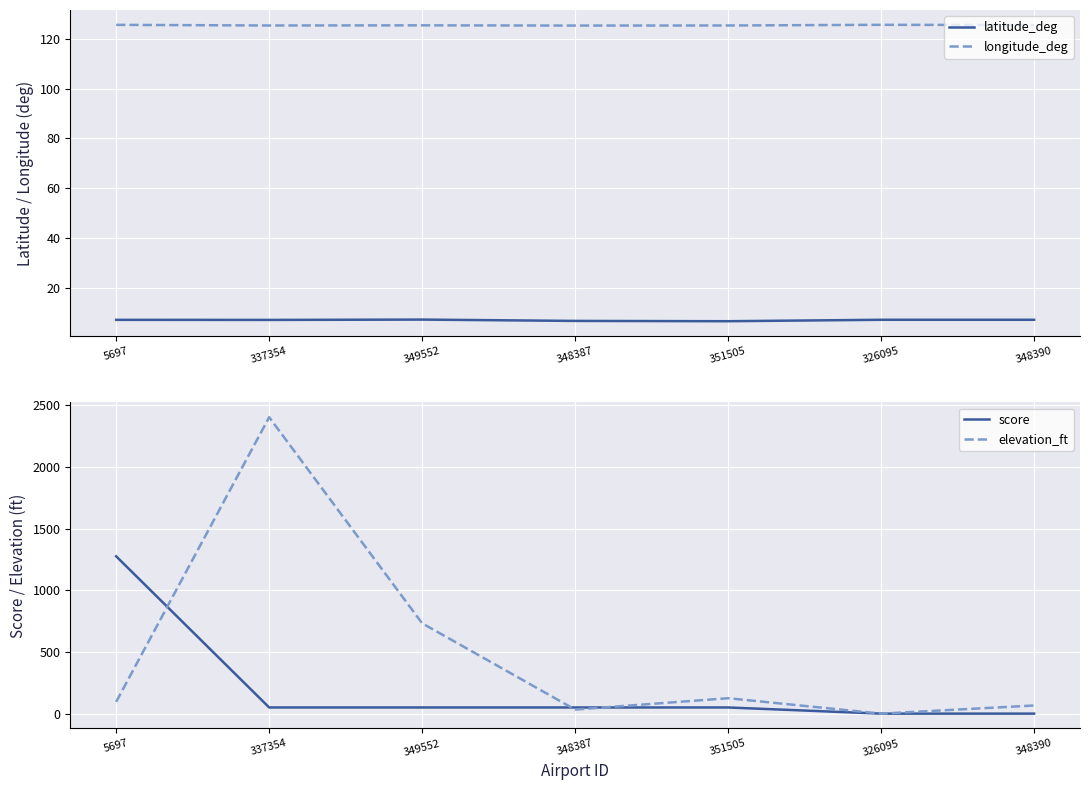

What is the label of the 4th point from the left?

348387